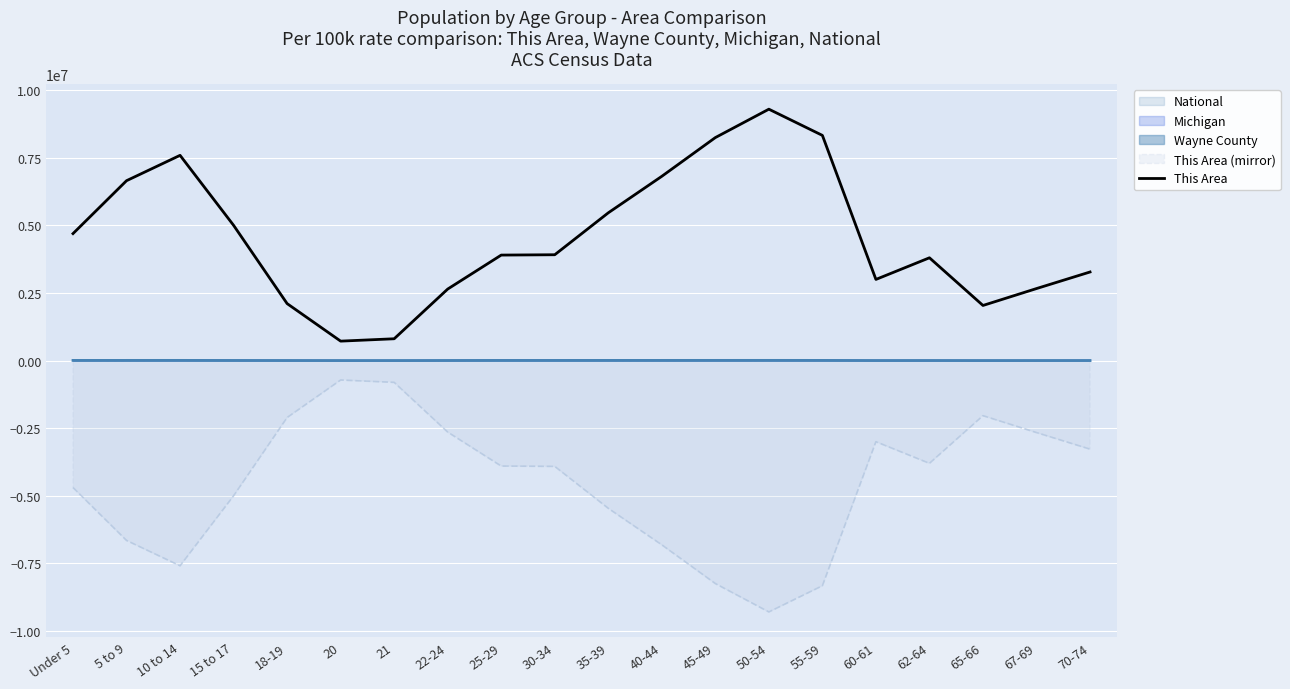

What is the sum of all values?

90931250